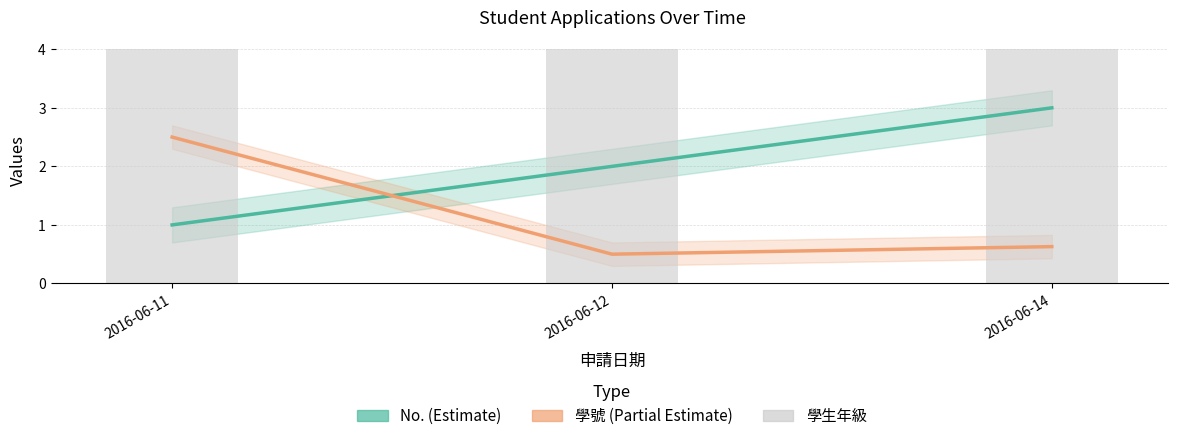

List the series in order of their overall mean, lowest first.

學號, No.